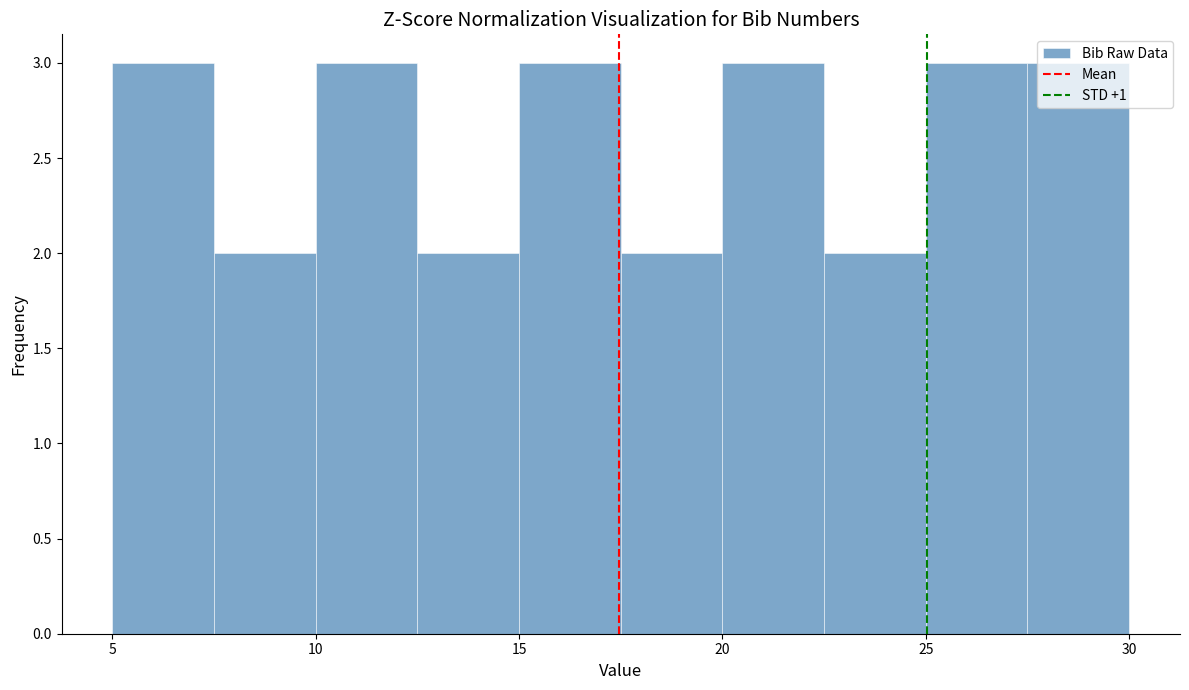

Reading left to right, list every bar in this chart as the range it spans on the x-axis followed by its height. The values are not printed on the chart, so give them approximately, as read against the axis.

5.0 to 7.5: 3
7.5 to 10.0: 2
10.0 to 12.5: 3
12.5 to 15.0: 2
15.0 to 17.5: 3
17.5 to 20.0: 2
20.0 to 22.5: 3
22.5 to 25.0: 2
25.0 to 27.5: 3
27.5 to 30.0: 3